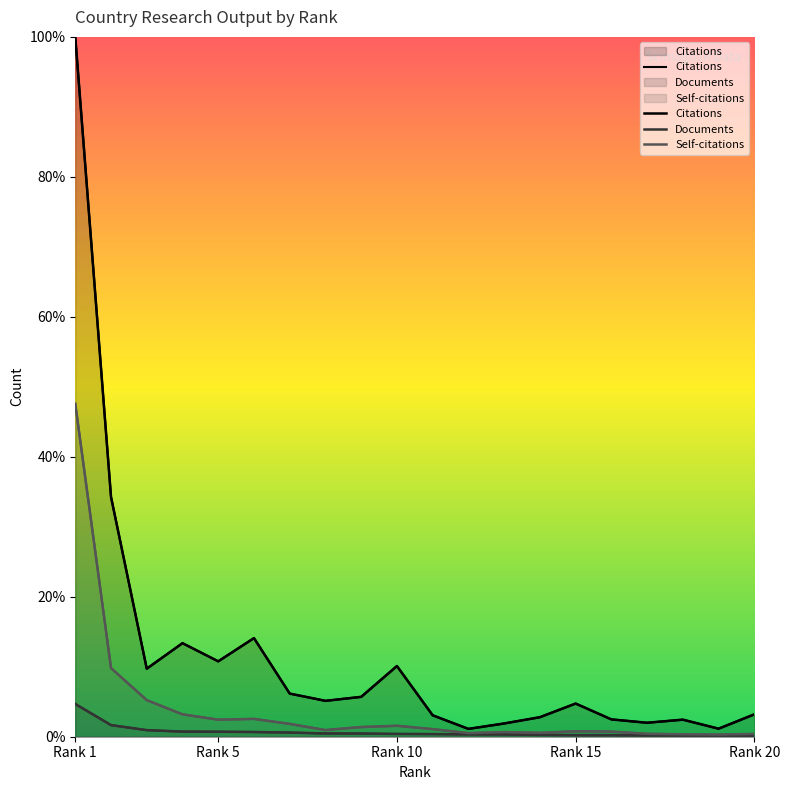

In Citations, how many points are lower than both neighbors (excluding endpoints)?

6